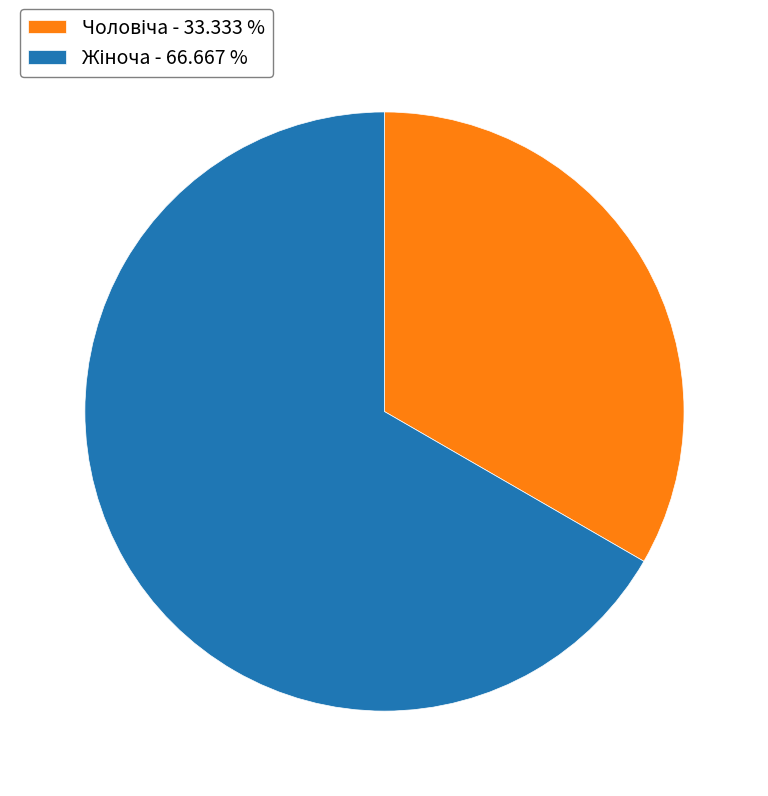

Count the number of slices in the pie.

2